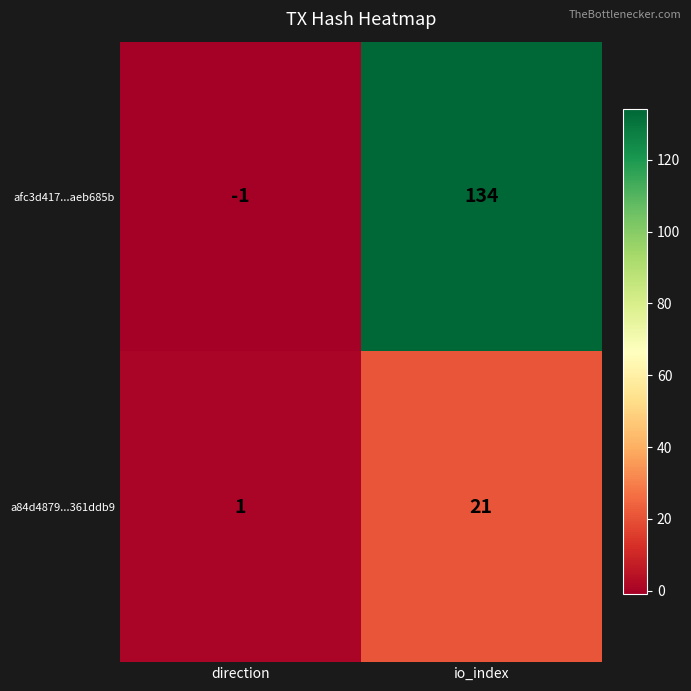

At io_index, list the series in order from smallest to largest.

a84d4879...361ddb9, afc3d417...aeb685b